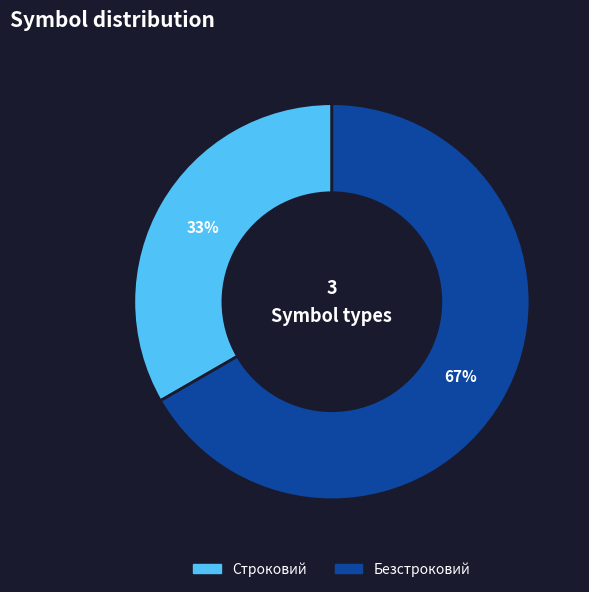

What is the largest slice in the pie chart?

Безстроковий